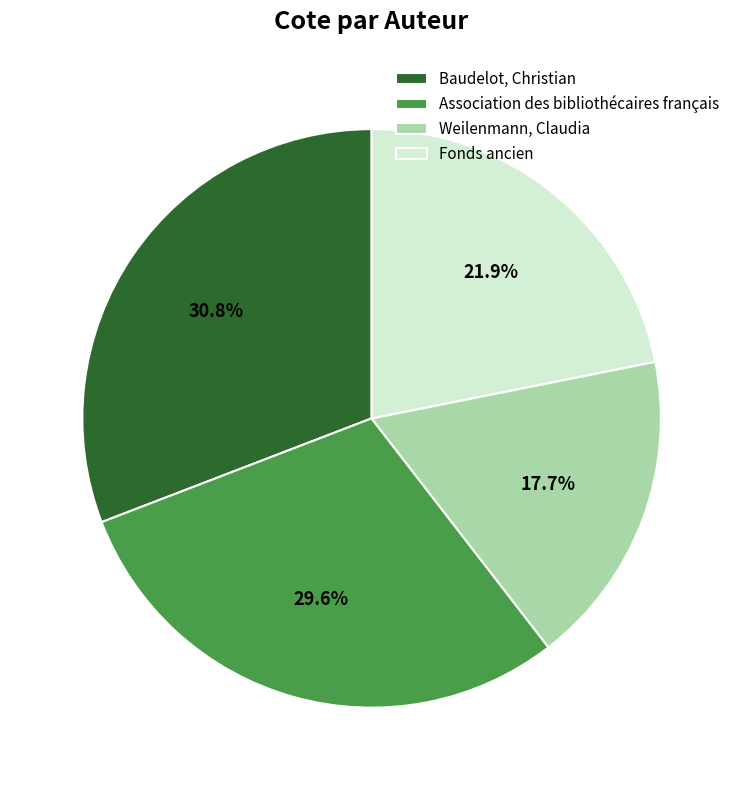

Is the sum of Association des bibliothécaires français and Fonds ancien greater than half?

Yes